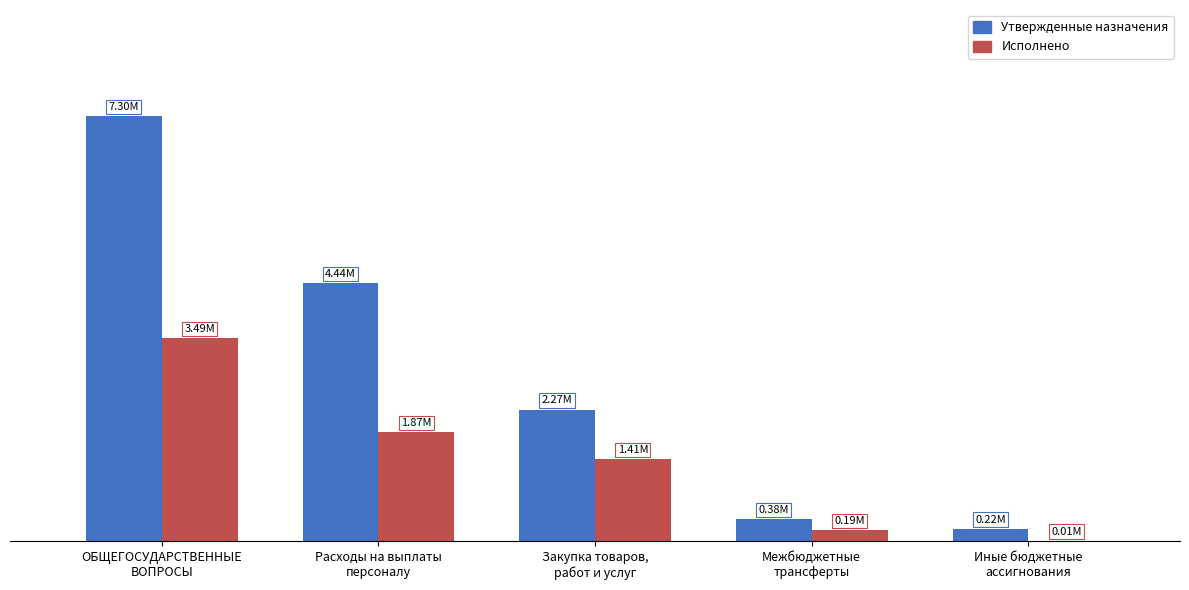

What are all the series names shown in the legend?

Утвержденные назначения, Исполнено